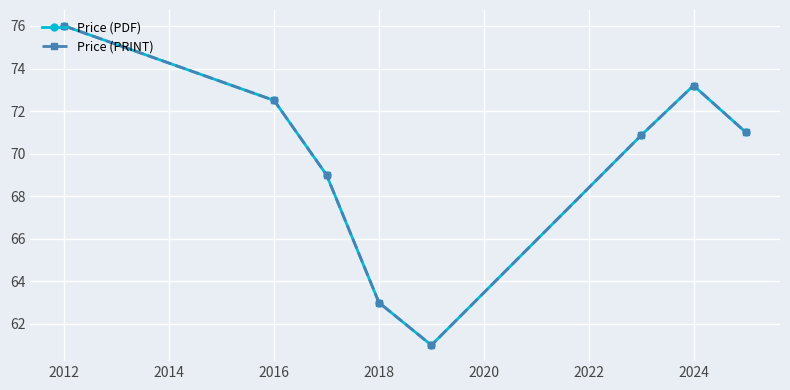

What is the sum of all Price (PRINT) values?

556.6